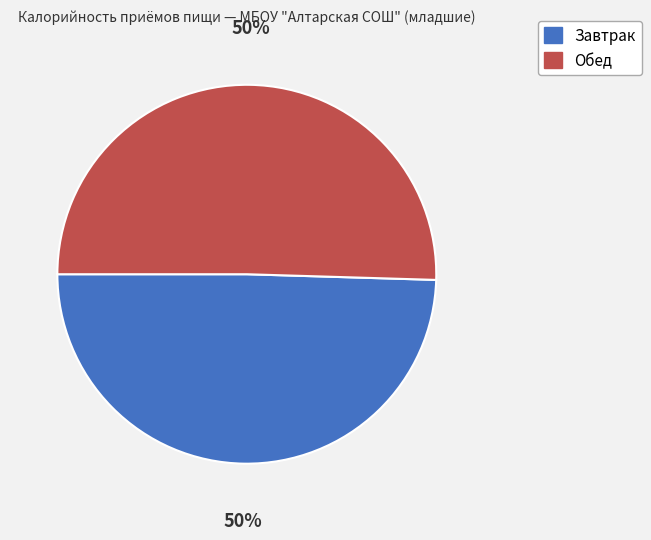

Do Обед and Завтрак together represent more than half of the pie?

Yes